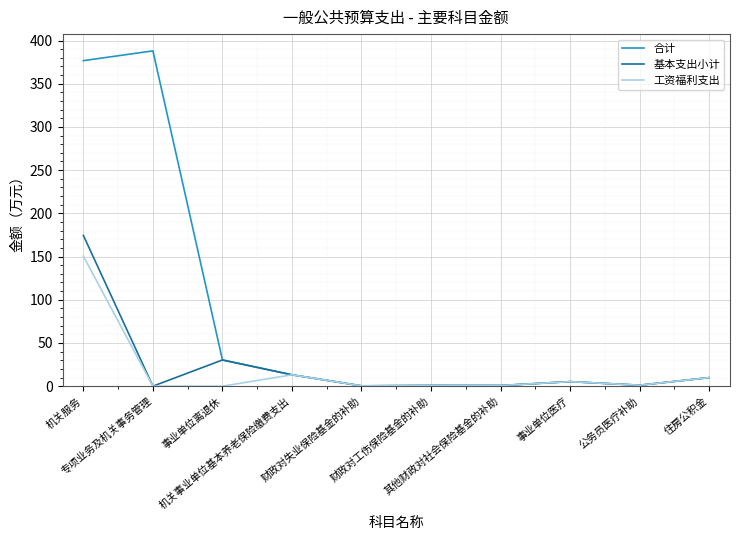

Which series has the largest total across all categories?

合计